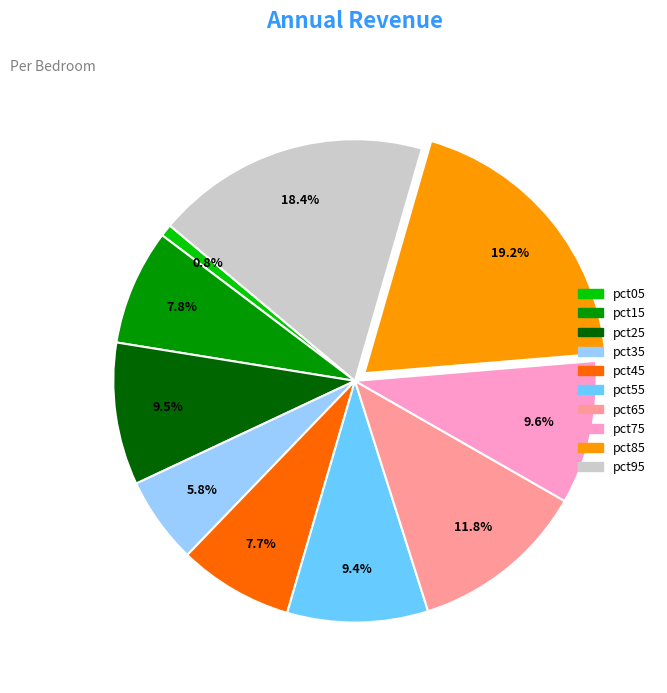

To the nearest percent, what is the combined percentage of pct95 and pct05?

19%